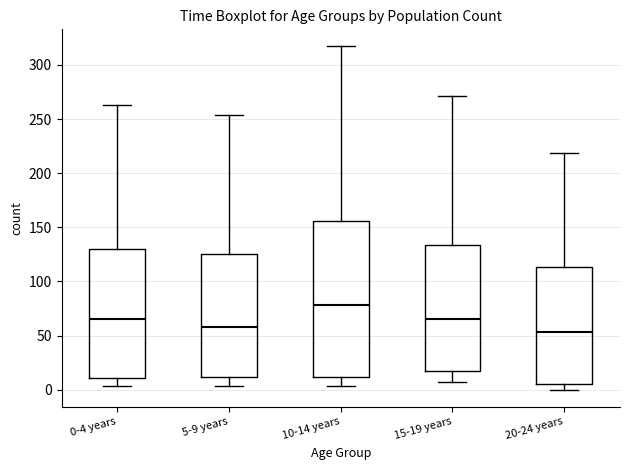

Where does the lower whisker of the box for 5-9 years end on the y-axis? The values are not printed on the chart, so give them approximately, as read against the axis.

5